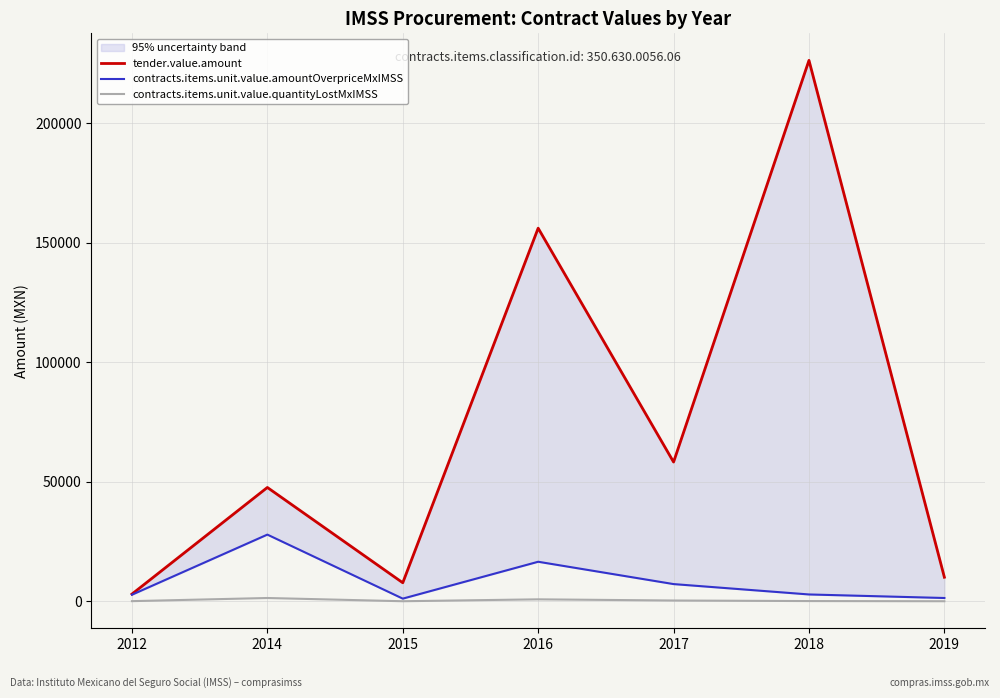

Is it true that contracts.items.unit.value.quantityLostMxIMSS equals 859.8 at 2016?

True